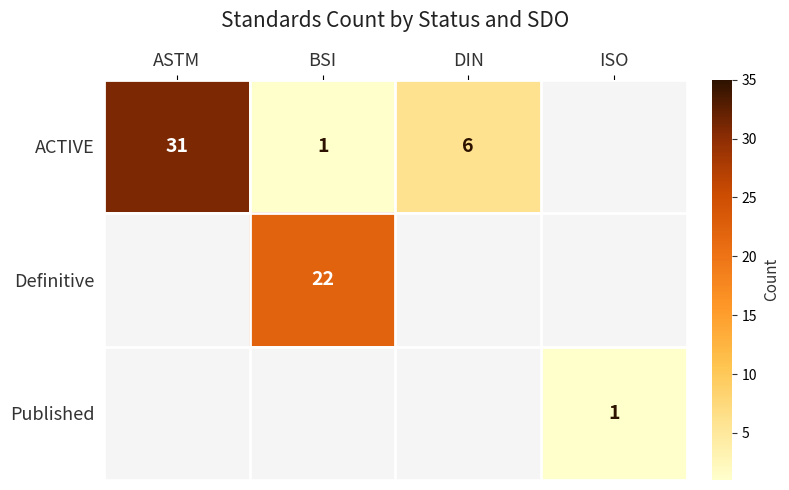

The ACTIVE series shows 6 at DIN. True or false?

True